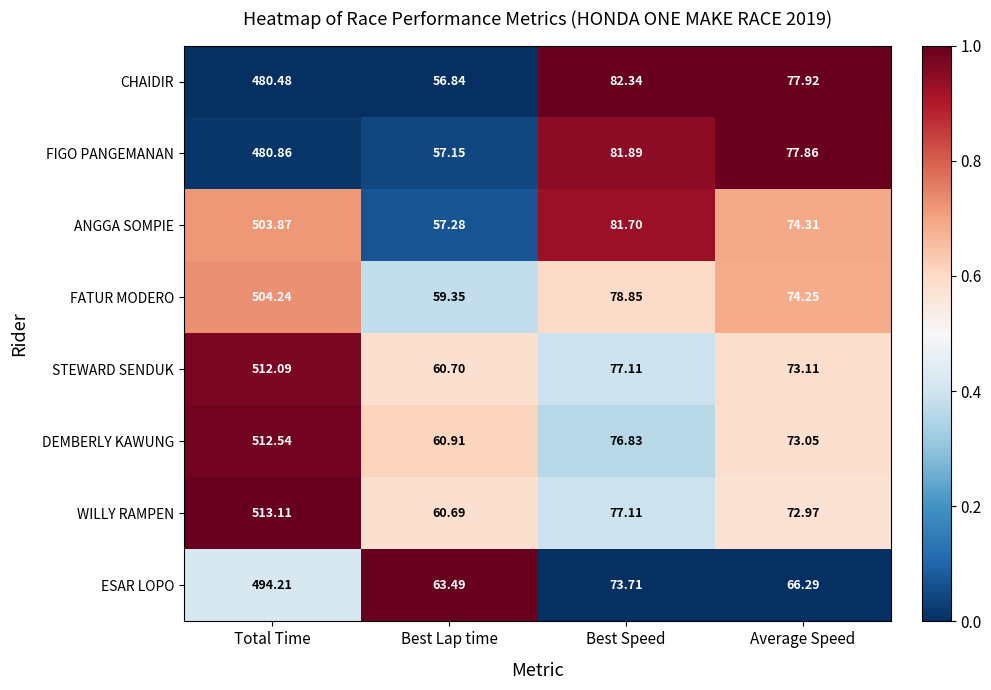

At which category is the sum across all series the highest?

Total Time